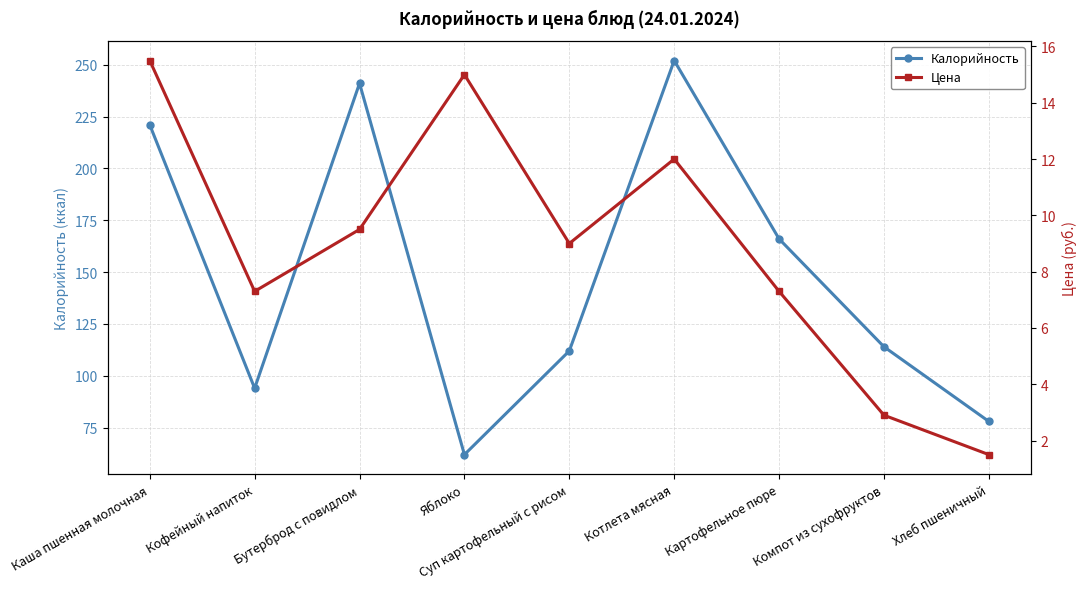

How many interior local peaks does the Калорийность series have?

2